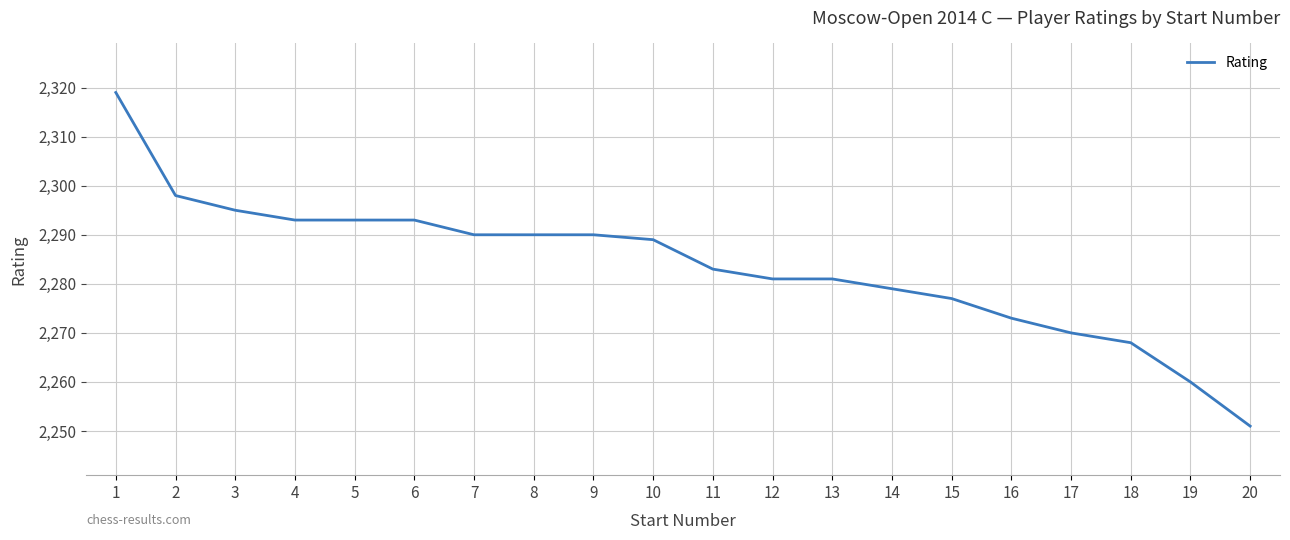

Reading right to left, what are all the values shown in this chart?

20=2251	19=2260	18=2268	17=2270	16=2273	15=2277	14=2279	13=2281	12=2281	11=2283	10=2289	9=2290	8=2290	7=2290	6=2293	5=2293	4=2293	3=2295	2=2298	1=2319